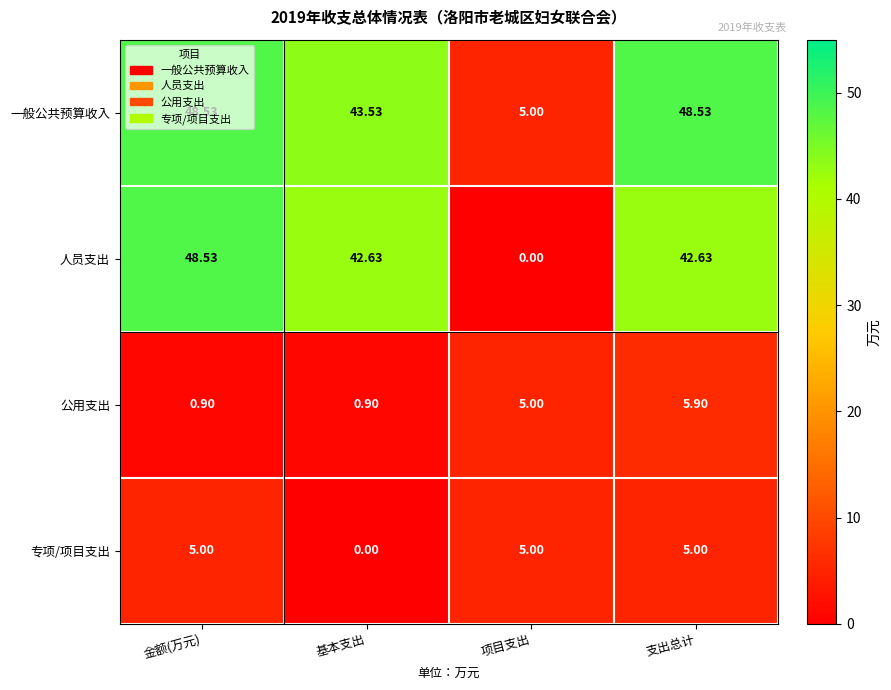

Between 金额(万元) and 基本支出, which series saw the biggest shift?

人员支出